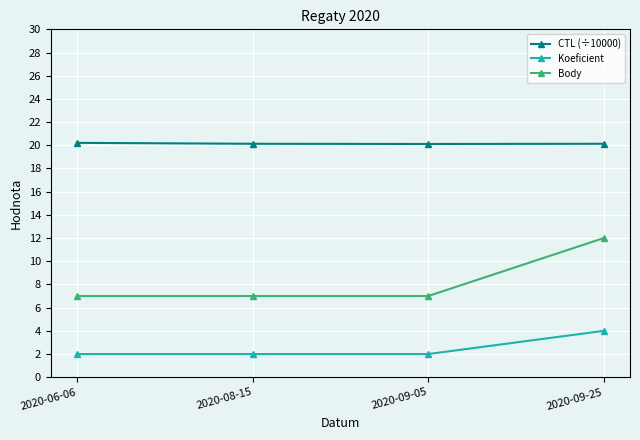

What are all the series names shown in the legend?

CTL (÷10000), Koeficient, Body